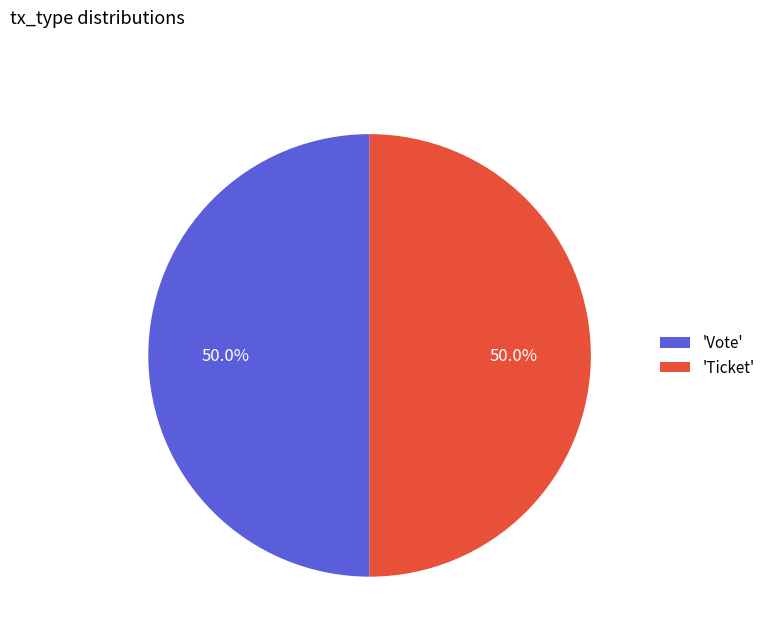

What percentage do 'Ticket' and 'Vote' together represent?

100.0%